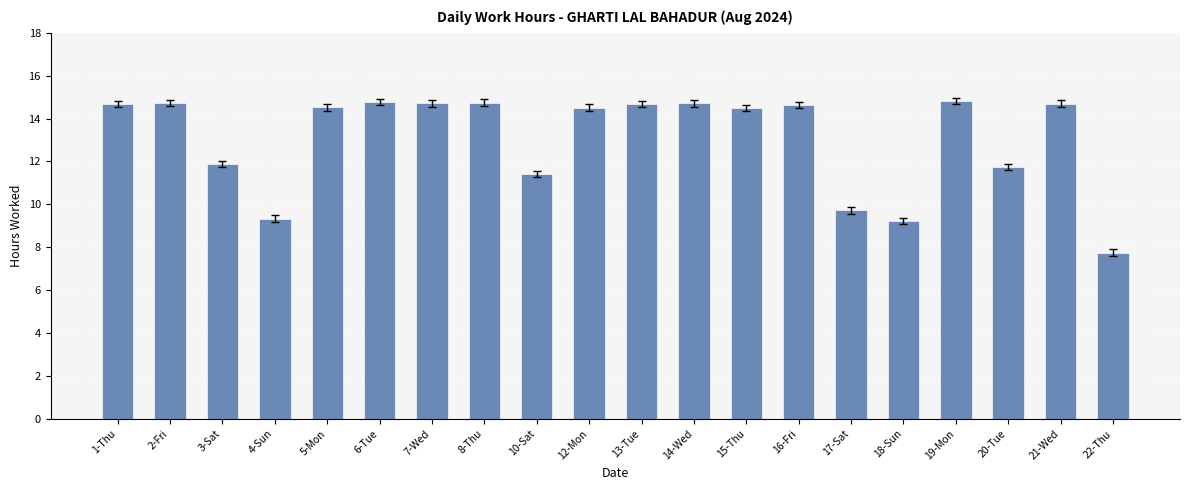

What is the label of the 1st bar from the right?

22-Thu